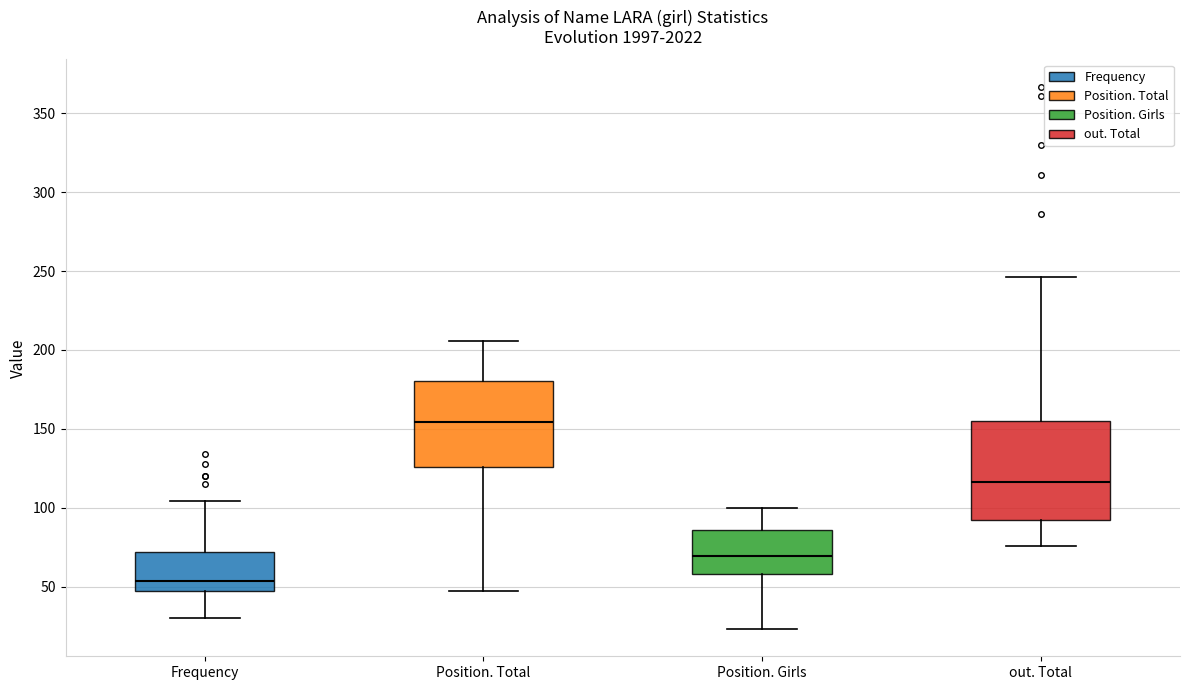

Comparing the boxes themselves (not the whiskers), which one is the tallest?

out. Total